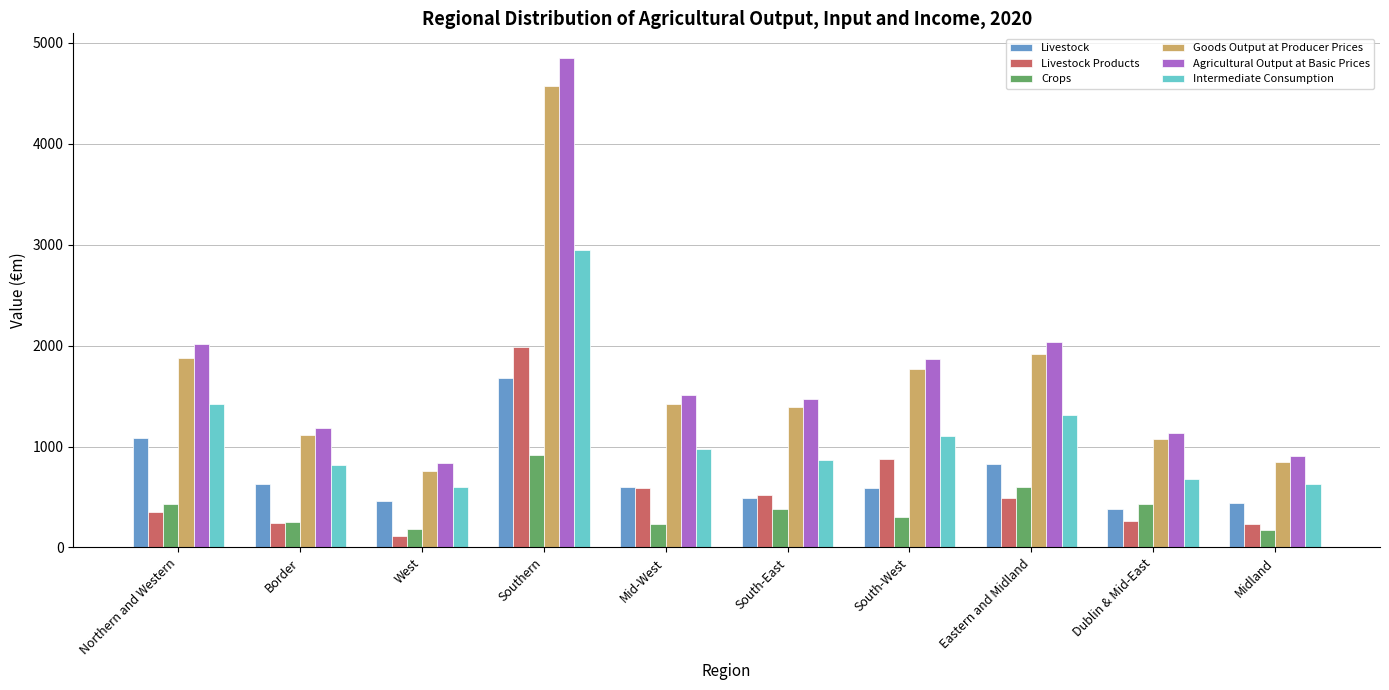

What is the value of the Goods Output at Producer Prices bar at the 8th from the left?

1916.3